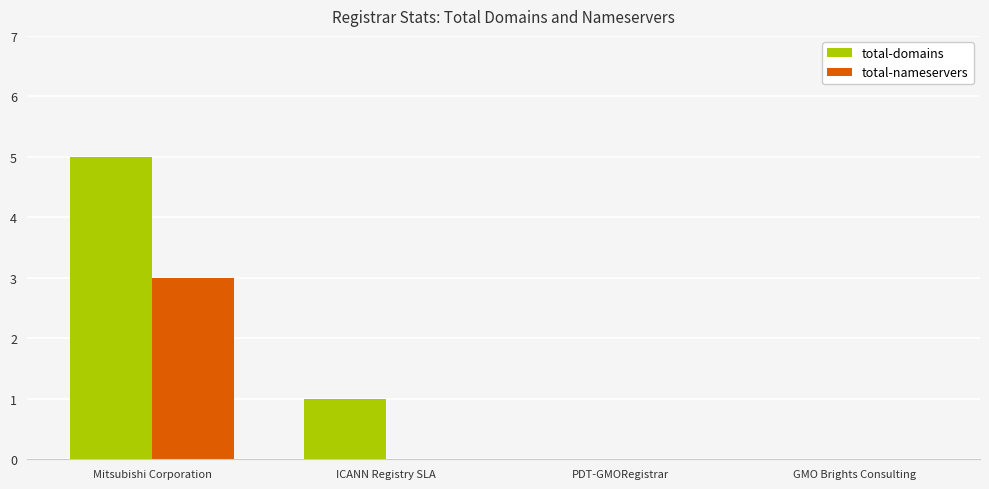

Are the bars grouped side by side (vs. stacked)?

Yes